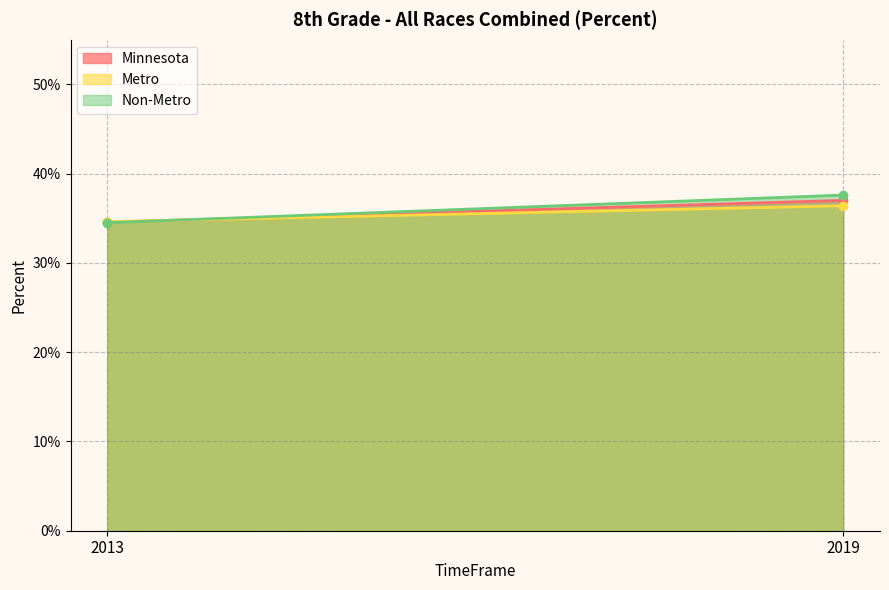

What is the value of the Minnesota point at the 2nd from the left?

0.4